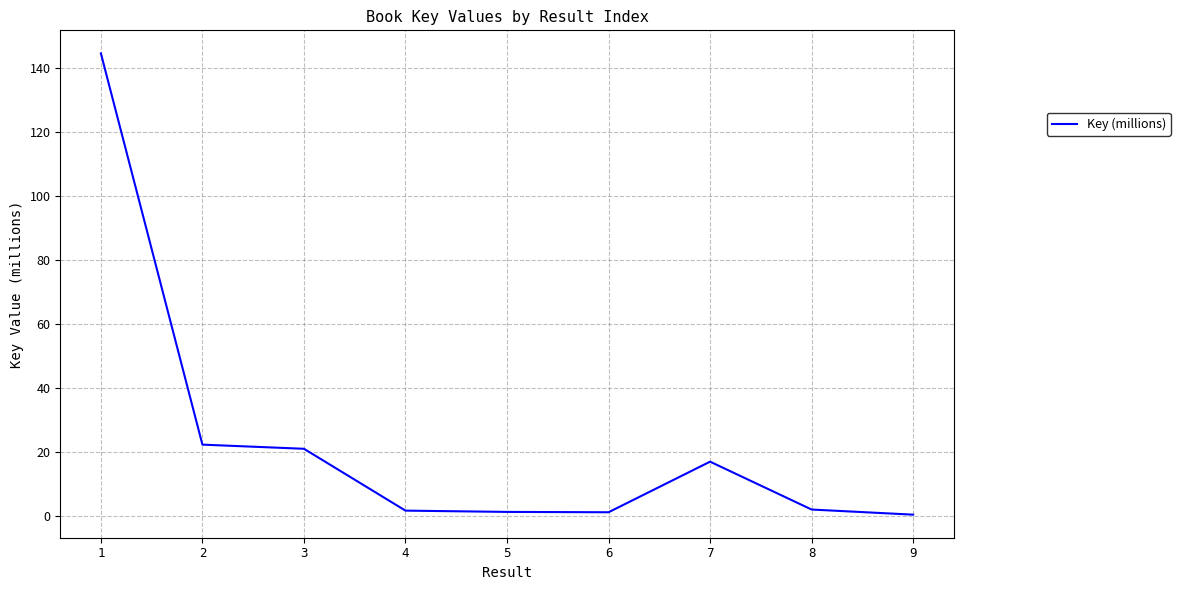

What is the change in value from 2 to 4?

-20.6